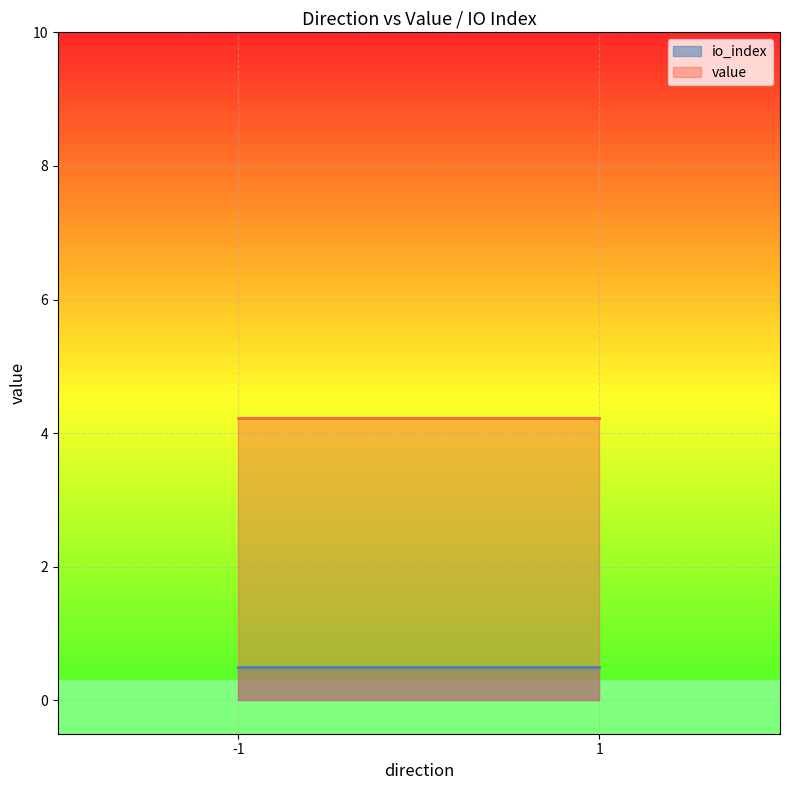

Which series has the largest total across all categories?

value